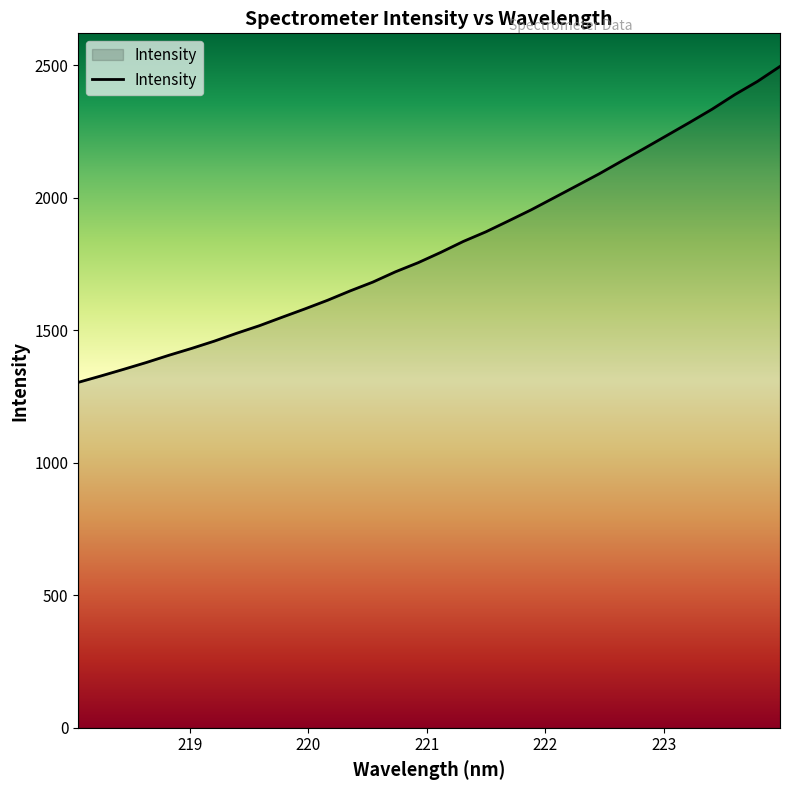

What is the smallest value displayed?

1303.5